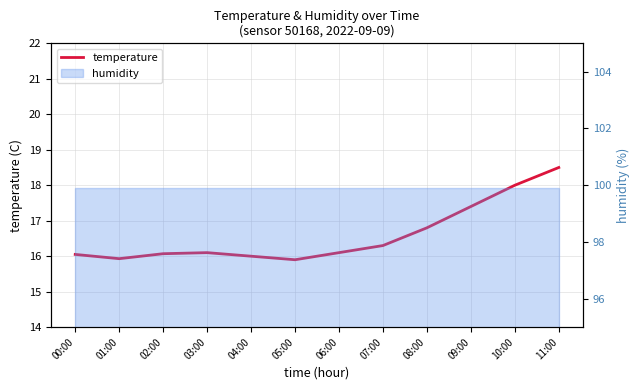

What is the sum of the values at 11:00 and 06:00?

34.6